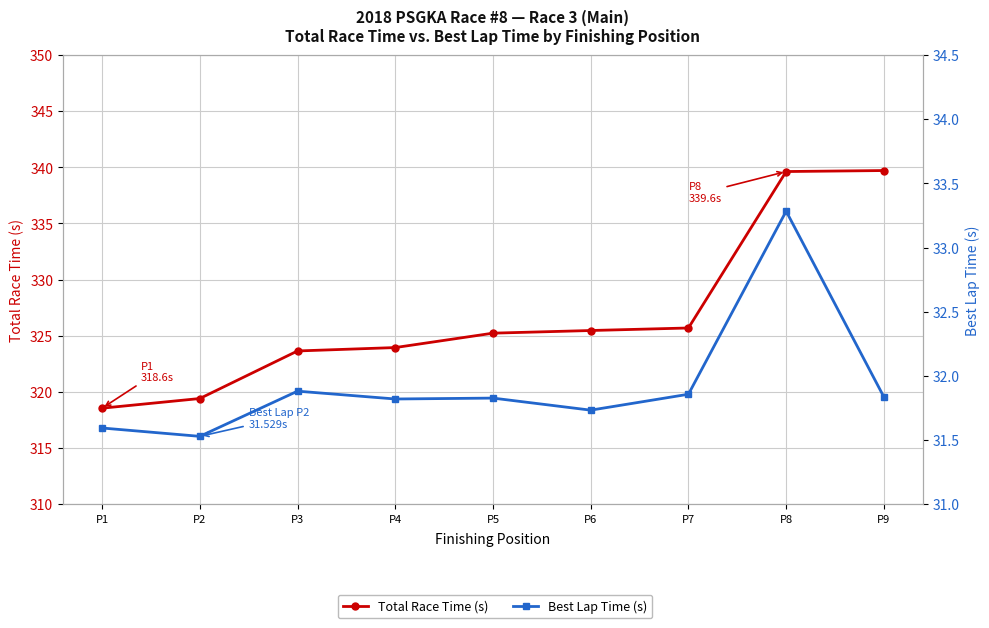

At P4, list the series in order from smallest to largest.

Best Lap Time (s), Total Race Time (s)